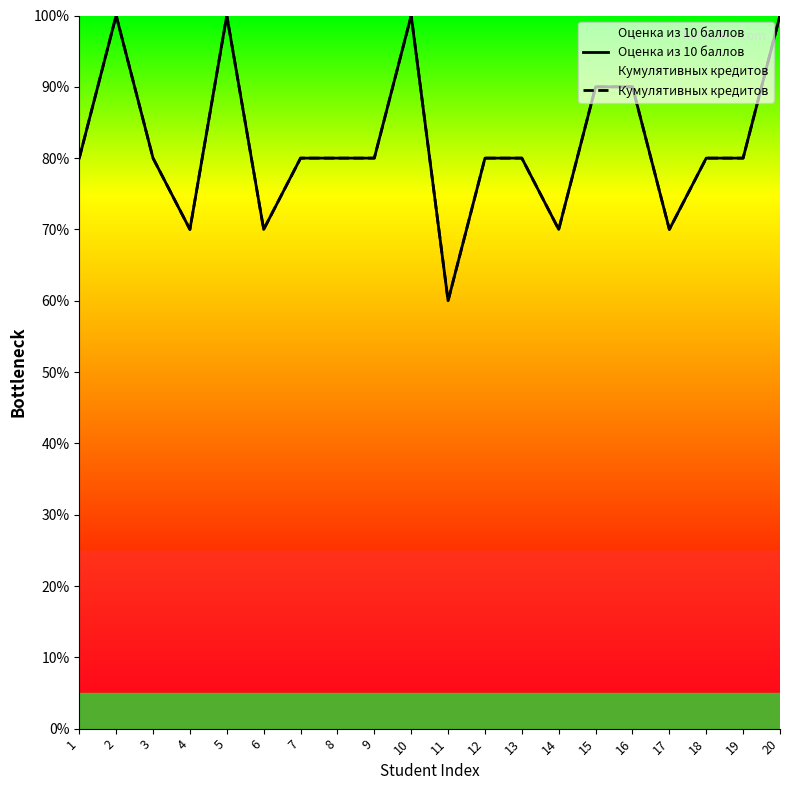

At which label does Оценка из 10 баллов reach its peak?

2